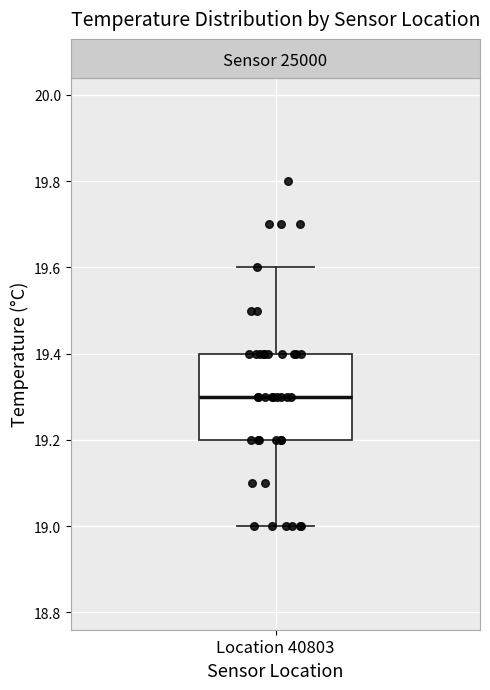

Transcribe this box plot: give where the median line is, the range the box spans, and where the two whiskers end, as read against the y-axis. The values are not printed on the chart, so give them approximately, as read against the axis.

median 19.3, box 19.2 to 19.4, whiskers 19.0 to 19.6